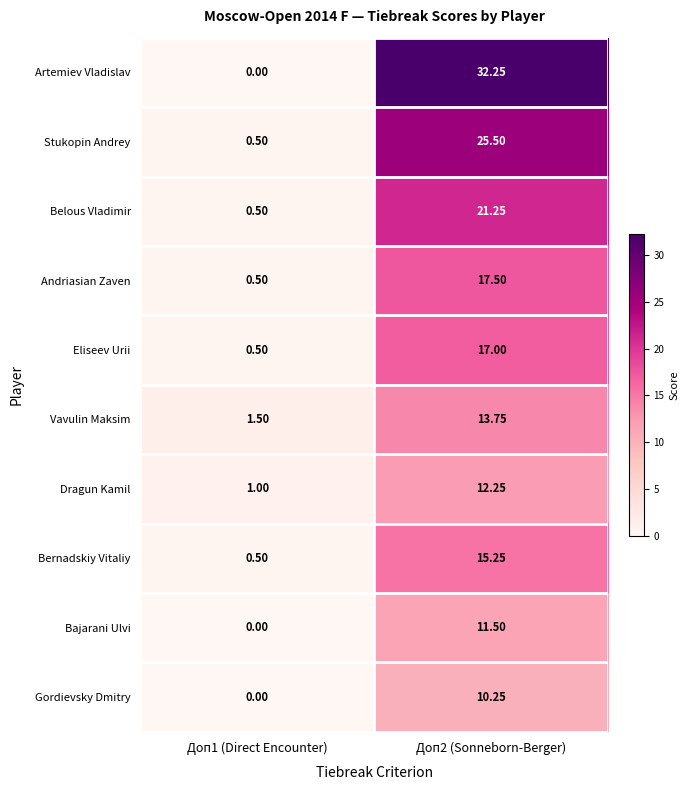

Rank the series by their maximum value, from highest to lowest.

Artemiev Vladislav, Stukopin Andrey, Belous Vladimir, Andriasian Zaven, Eliseev Urii, Bernadskiy Vitaliy, Vavulin Maksim, Dragun Kamil, Bajarani Ulvi, Gordievsky Dmitry